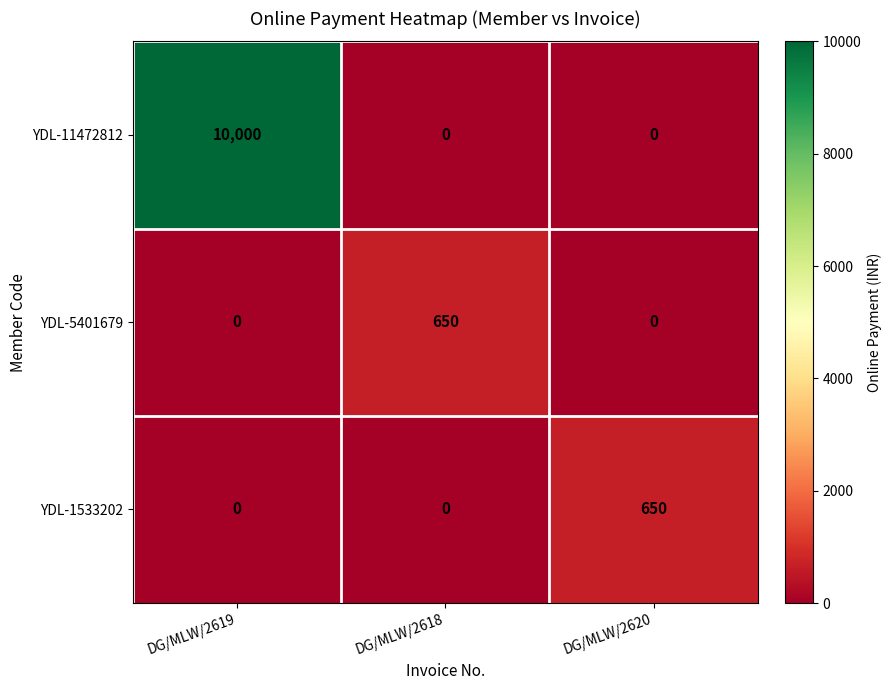

At which category is the sum across all series the highest?

DG/MLW/2619